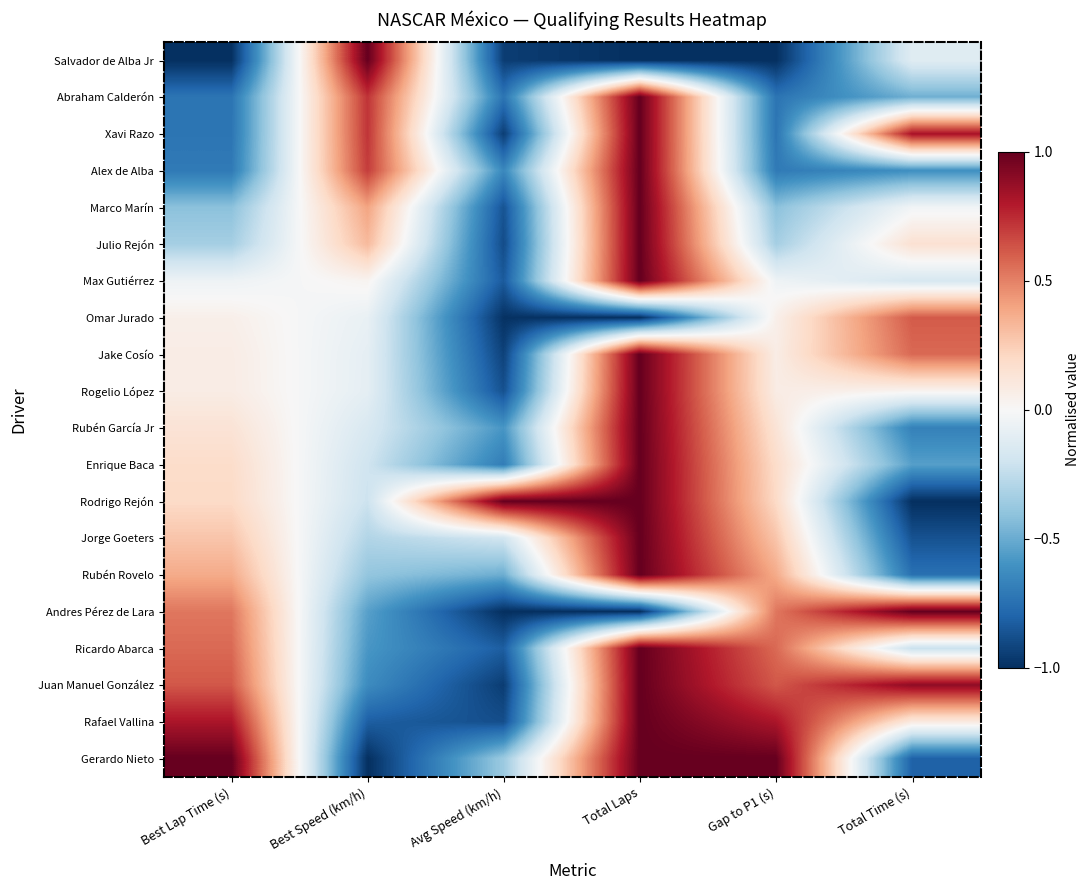

Which category has the highest value across all series?

Best Speed (km/h)